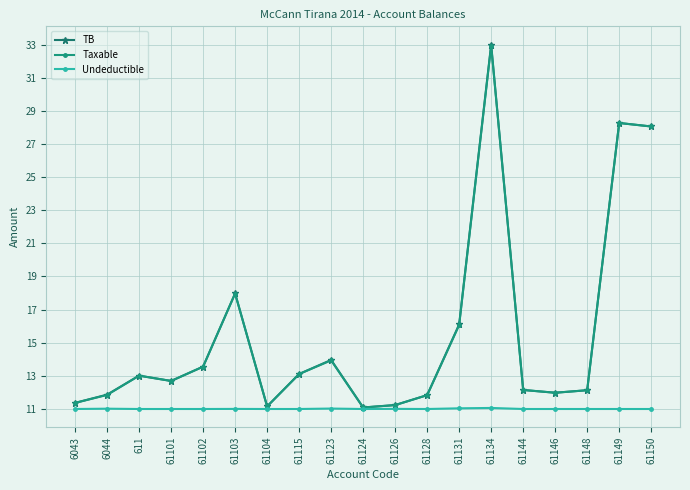

How many data points does each series have?

19